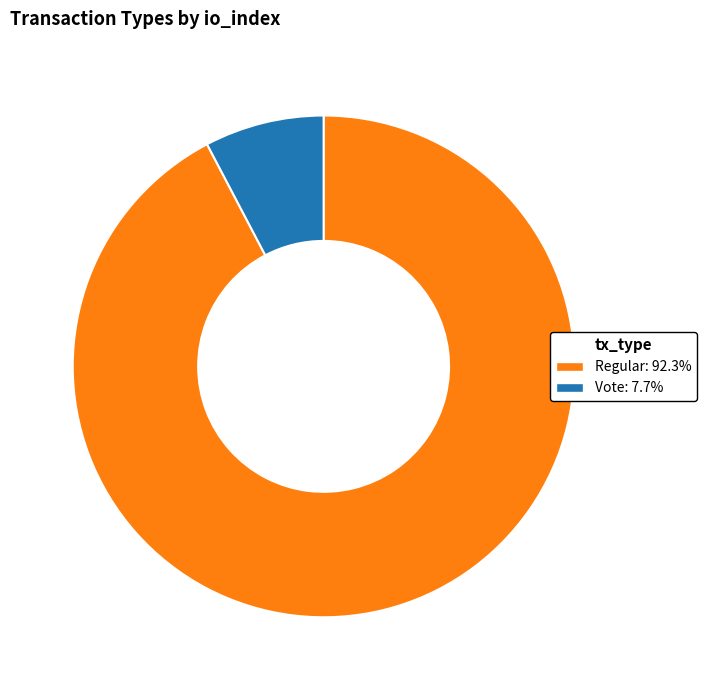

True or false: Regular accounts for 99% of the total.

False